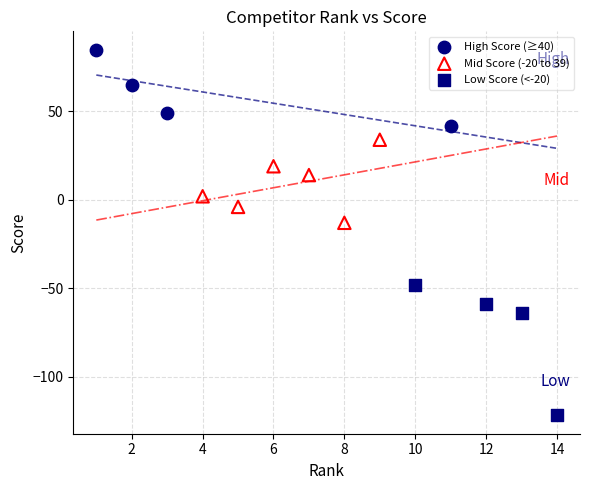

Which series reaches the maximum Y coordinate?

High Score (≥40)